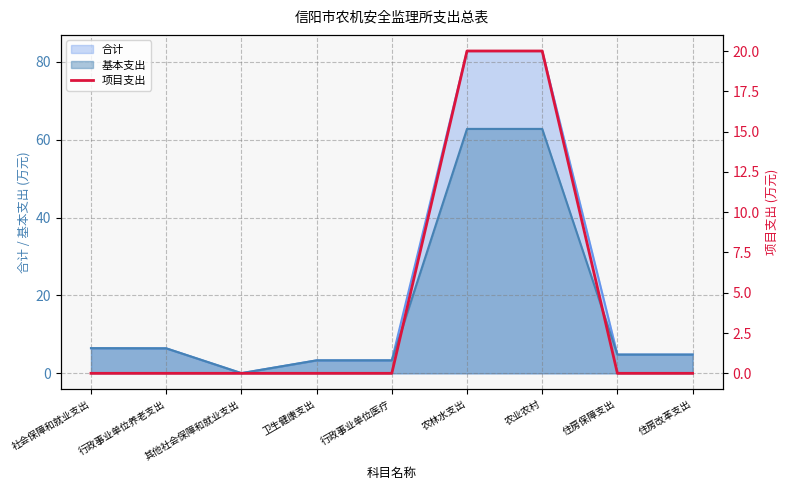

Which label corresponds to the smallest value in the chart?

社会保障和就业支出